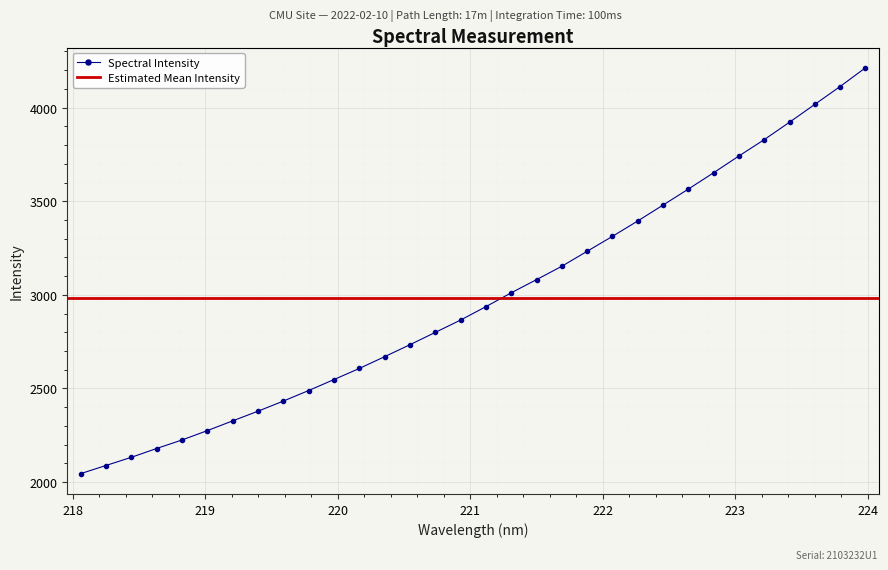

What is the smallest value displayed?

2044.7